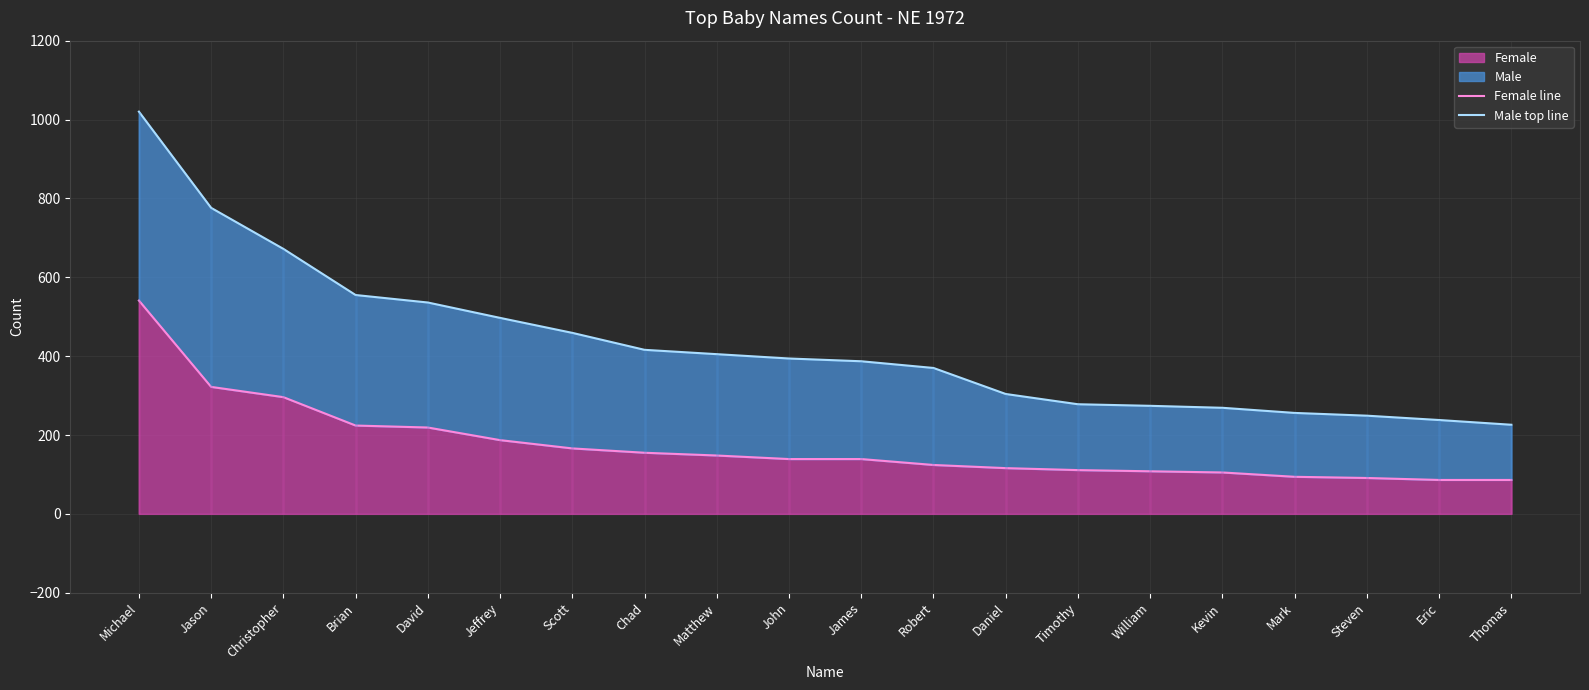

True or false: Female line and Male top line intersect in this chart.

False